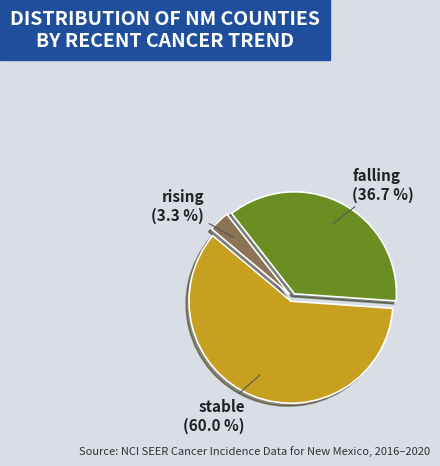

The stable slice represents 60% of the pie. True or false?

True